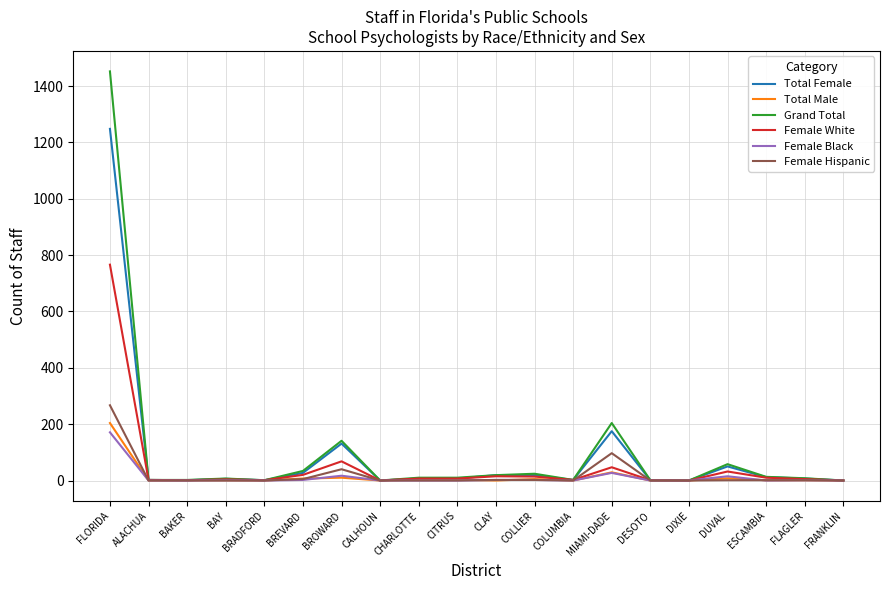

At which category is the sum across all series the highest?

FLORIDA